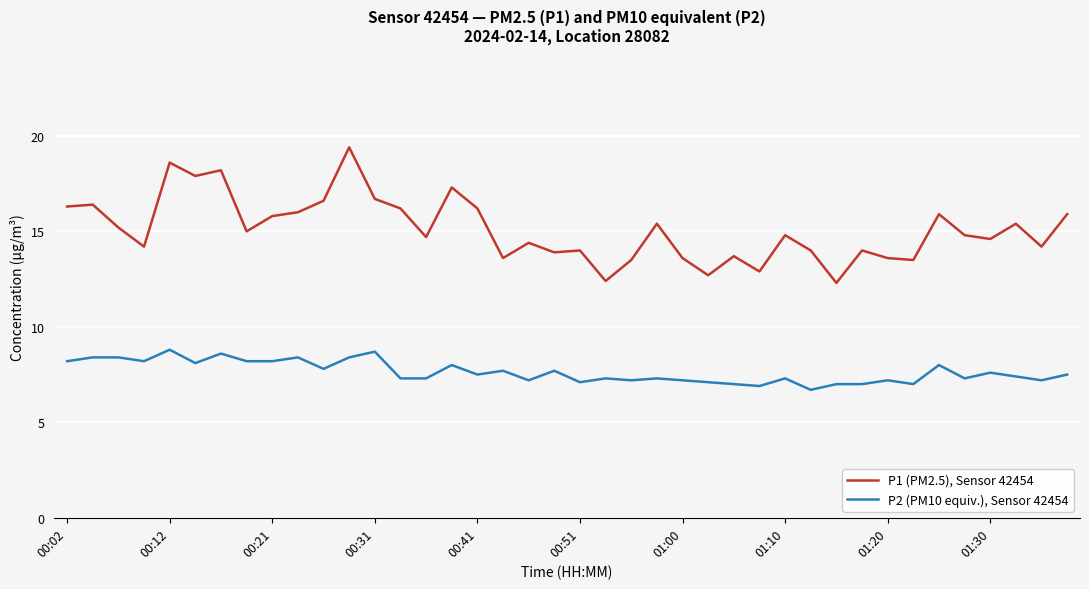

Reading right to left, extract all data points from this chart.

P1 (PM2.5), Sensor 42454: 15.9	14.2	15.4	14.6	14.8	15.9	13.5	13.6	14.0	12.3	14.0	14.8	12.9	13.7	12.7	13.6	15.4	13.5	12.4	14.0	13.9	14.4	13.6	16.2	17.3	14.7	16.2	16.7	19.4	16.6	16.0	15.8	15.0	18.2	17.9	18.6	14.2	15.2	16.4	16.3
P2 (PM10 equiv.), Sensor 42454: 7.5	7.2	7.4	7.6	7.3	8.0	7.0	7.2	7.0	7.0	6.7	7.3	6.9	7.0	7.1	7.2	7.3	7.2	7.3	7.1	7.7	7.2	7.7	7.5	8.0	7.3	7.3	8.7	8.4	7.8	8.4	8.2	8.2	8.6	8.1	8.8	8.2	8.4	8.4	8.2